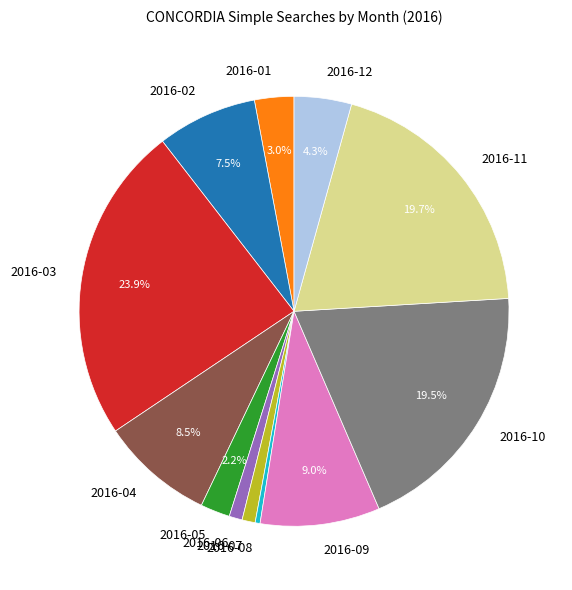

Combined, do 2016-07 and 2016-02 account for over 50%?

No